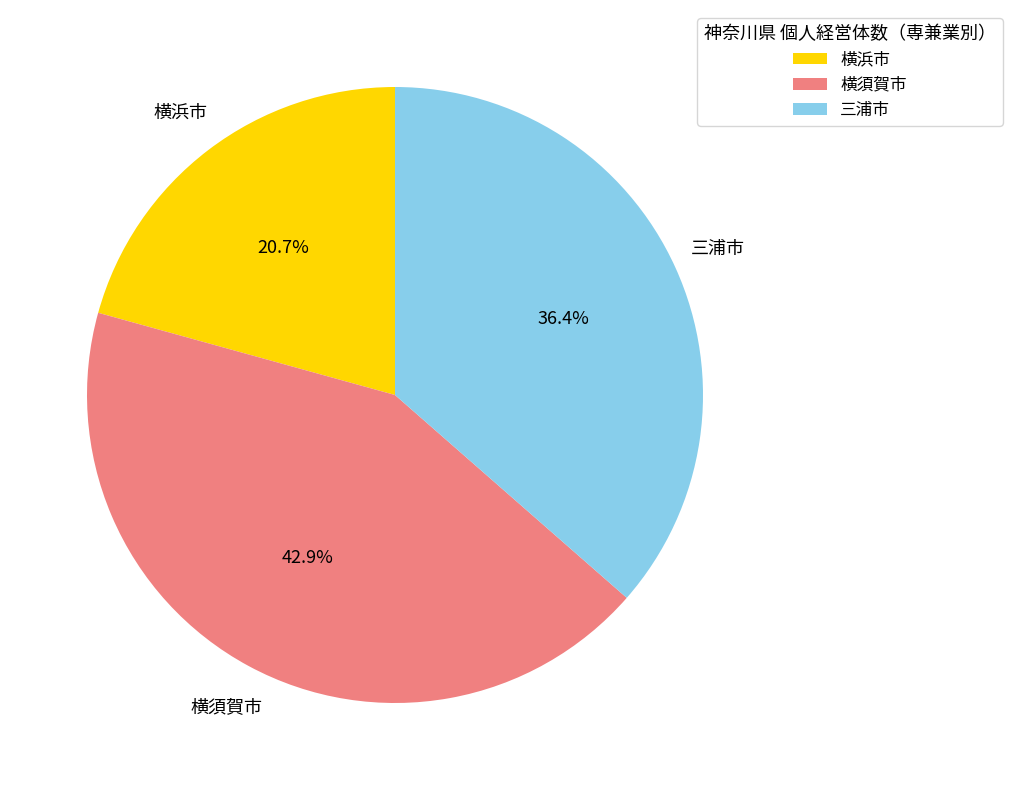

Which category has the biggest portion of the pie?

横須賀市